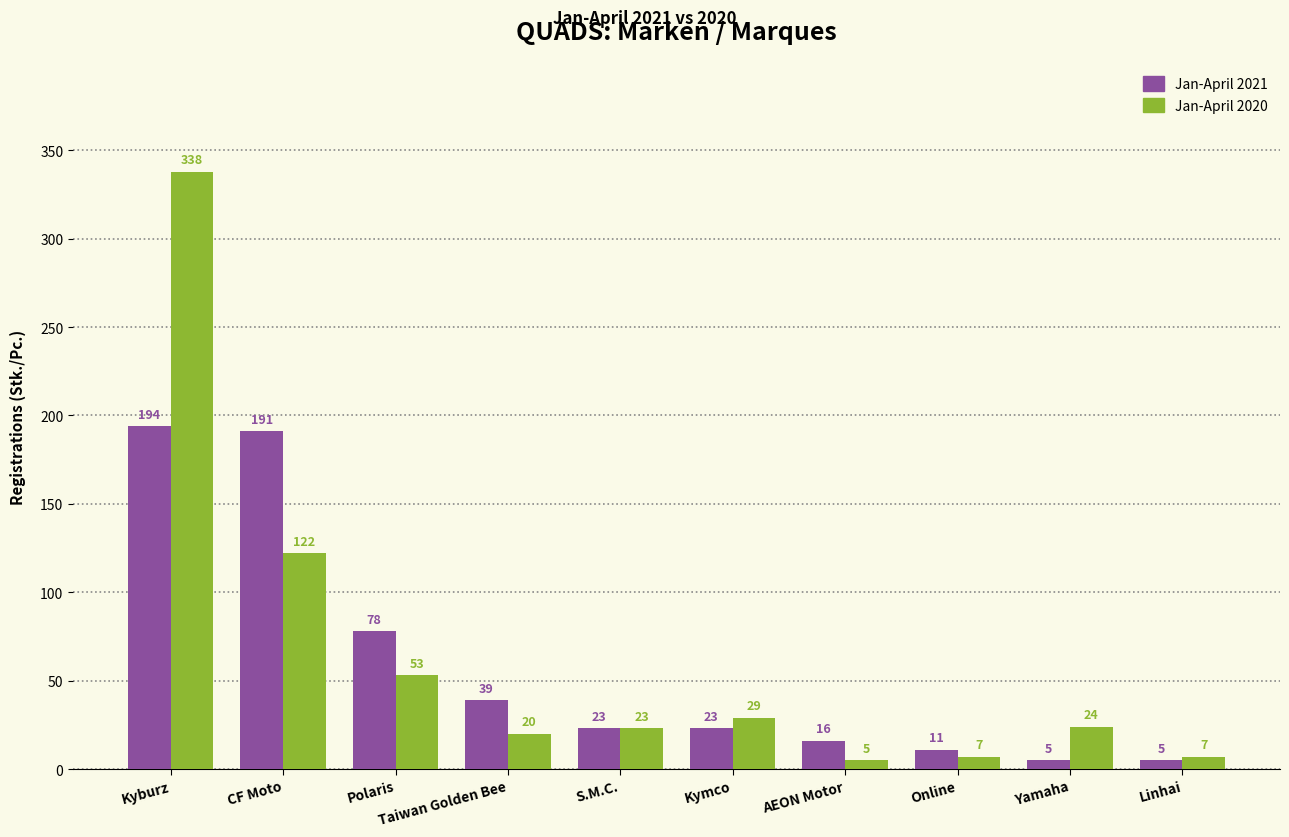

What is the total value across all series at Kymco?

52